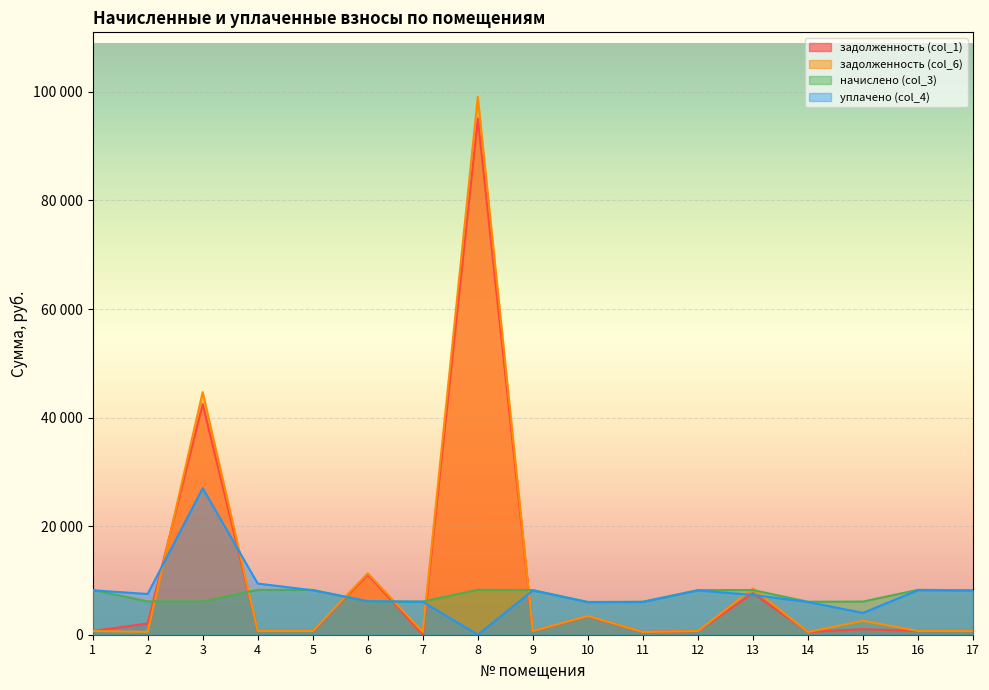

Where is уплачено (col_4) nearest to the value 13500?

4